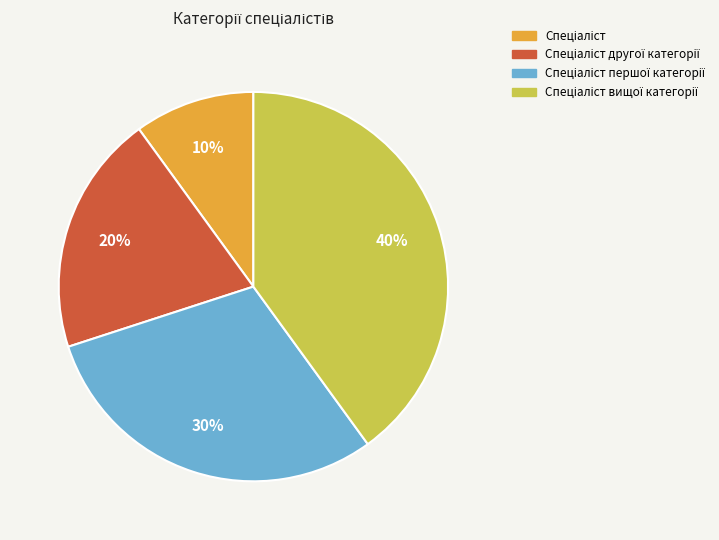

Is there a majority slice in this chart?

No